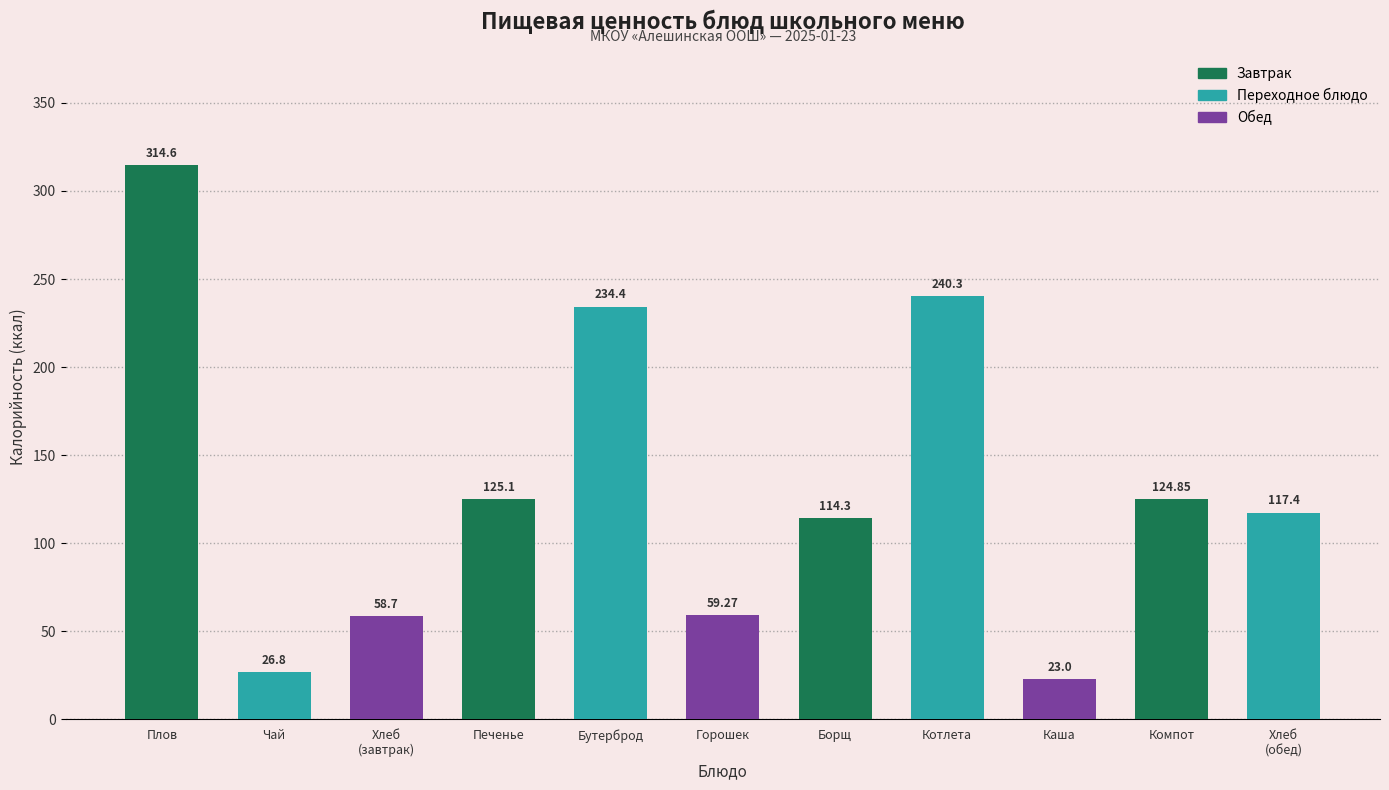

What is the change in value from Плов to Борщ?

-200.3